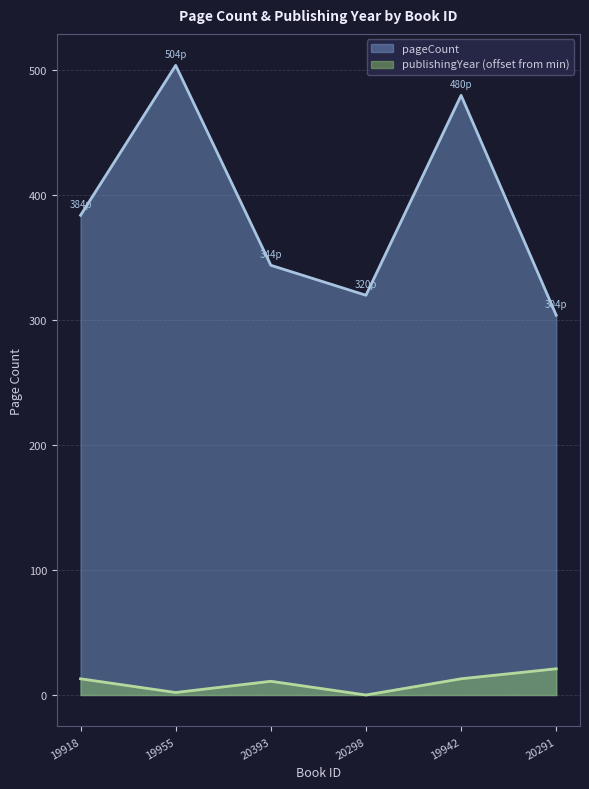

Reading left to right, what are all the values shown in this chart?

pageCount: 19918=384	19955=504	20393=344	20298=320	19942=480	20291=304
publishingYear: 19918=13	19955=2	20393=11	20298=0	19942=13	20291=21